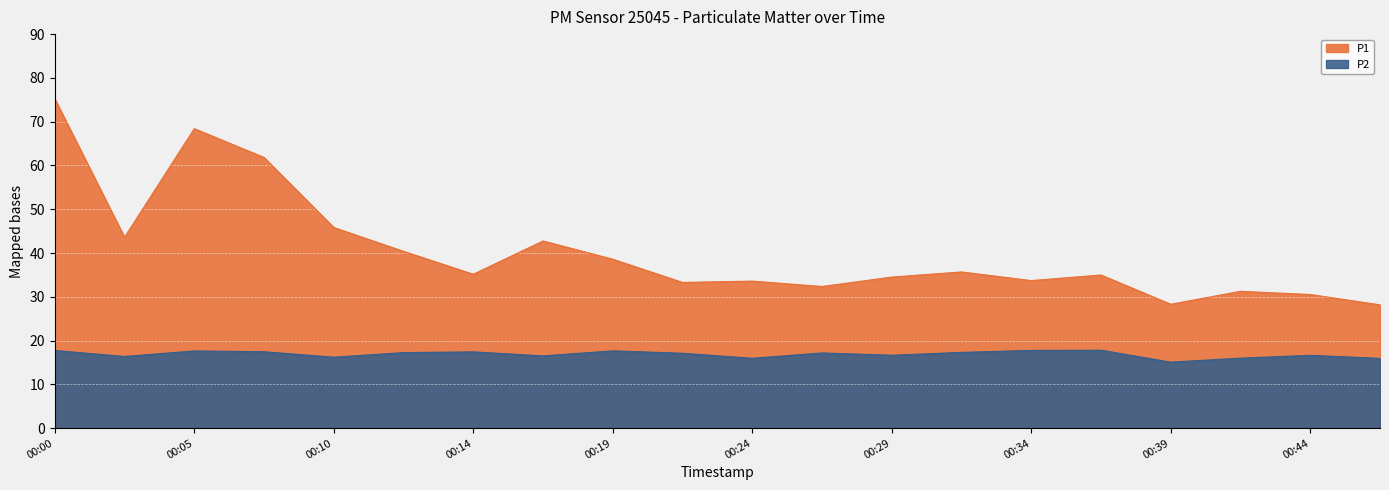

How many values in the P2 series exceed 17?

11